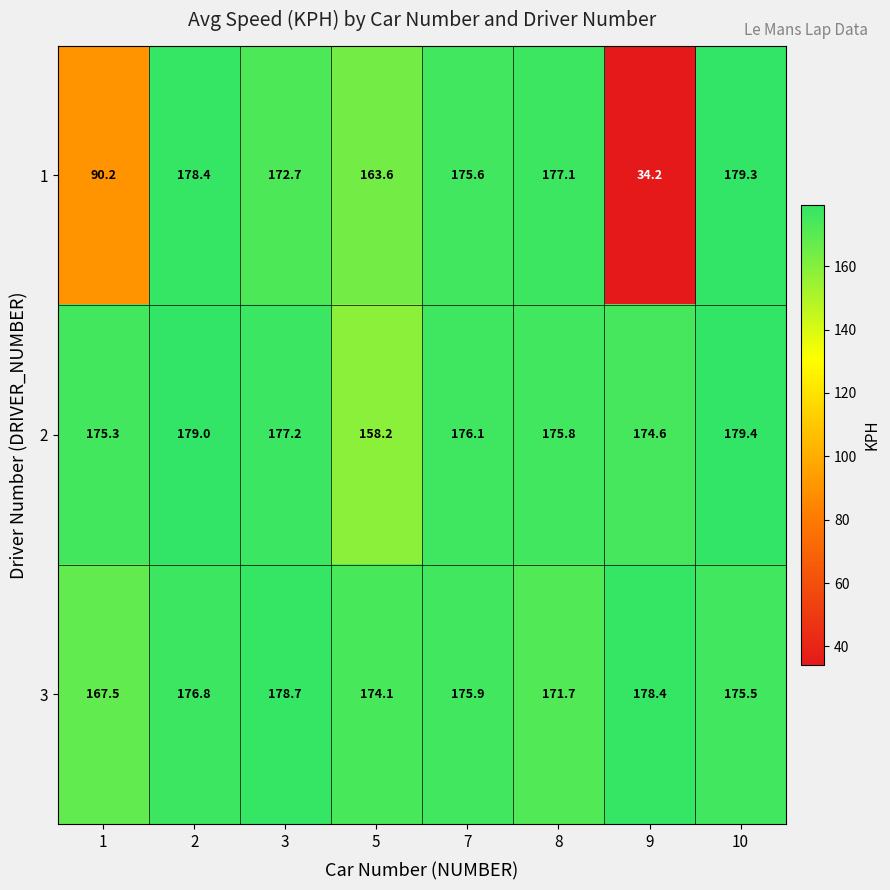

Between 3 and 8, which series saw the biggest shift?

3